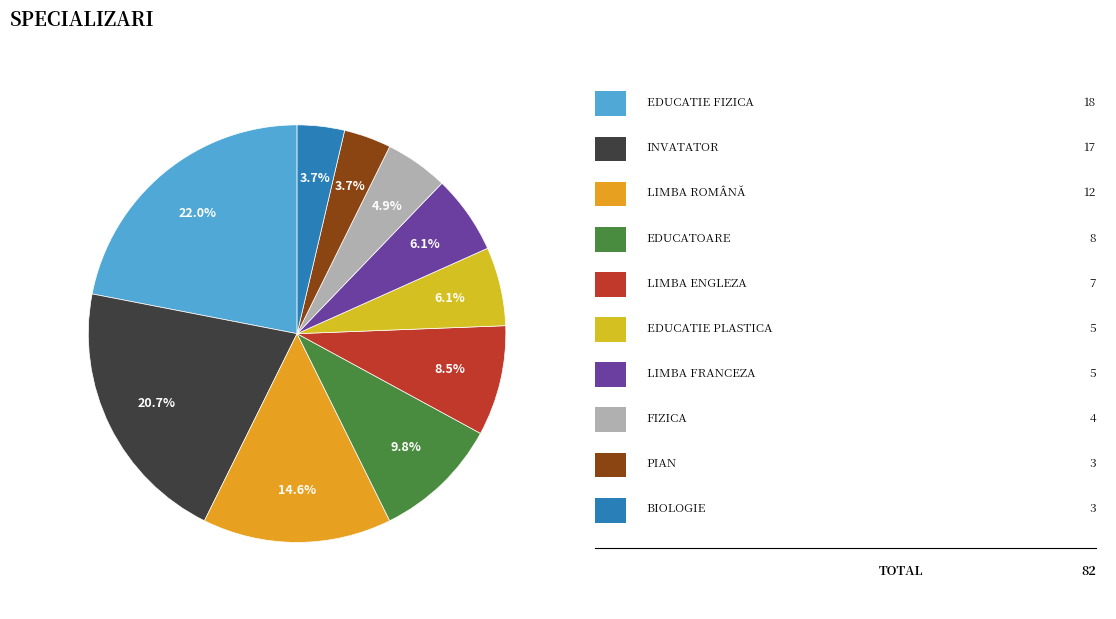

Is there a majority slice in this chart?

No